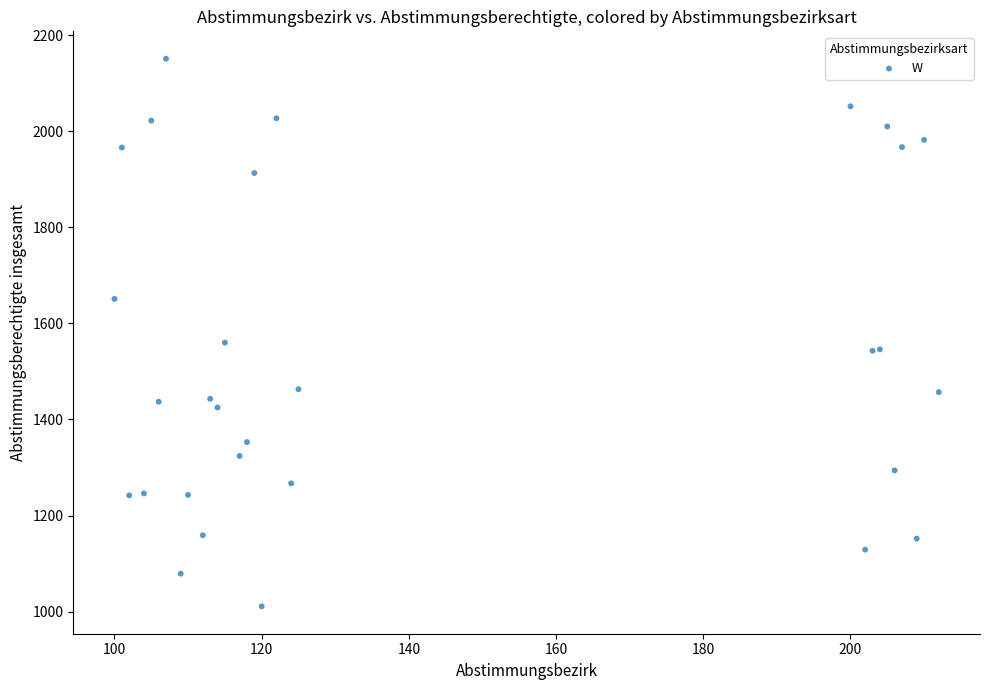

What Y value in the scatter plot is closest to 1581?

1560